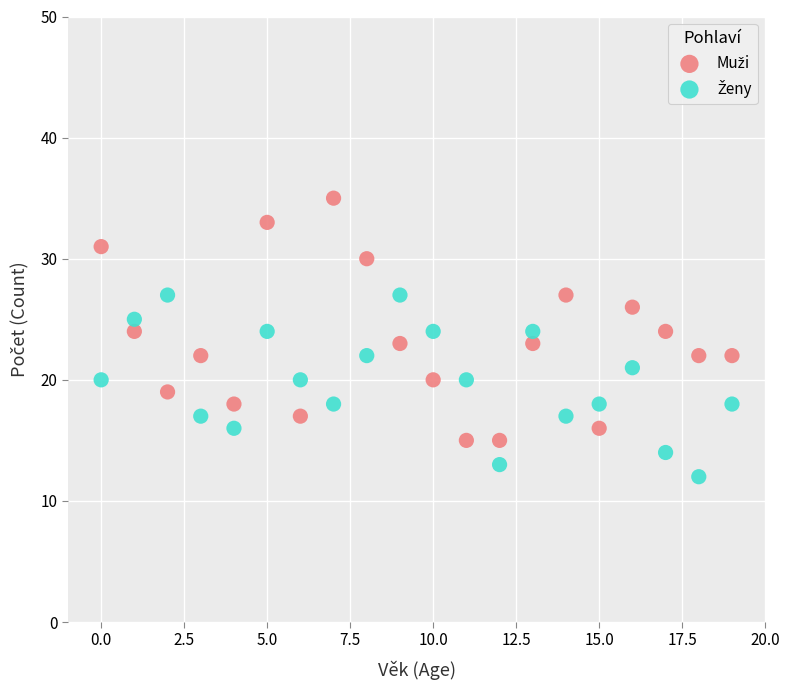

Across all data points, what is the range of Y values (max minus min)?

23